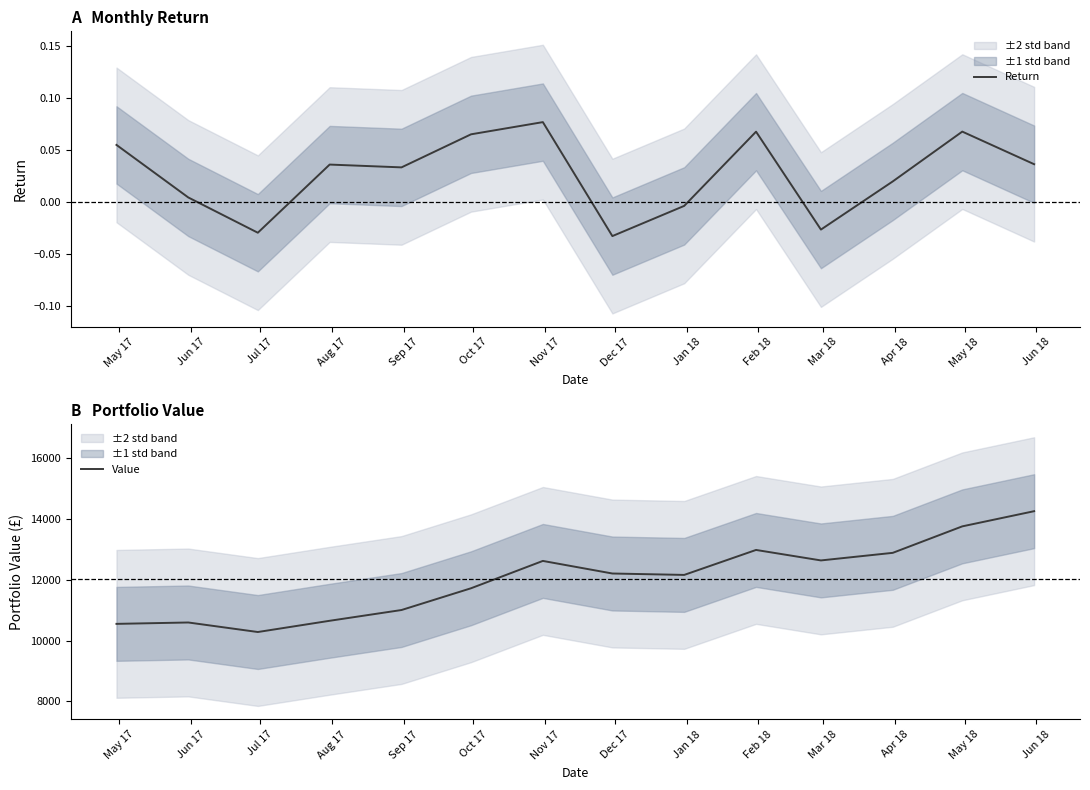

In Value, how many points are lower than both neighbors (excluding endpoints)?

3